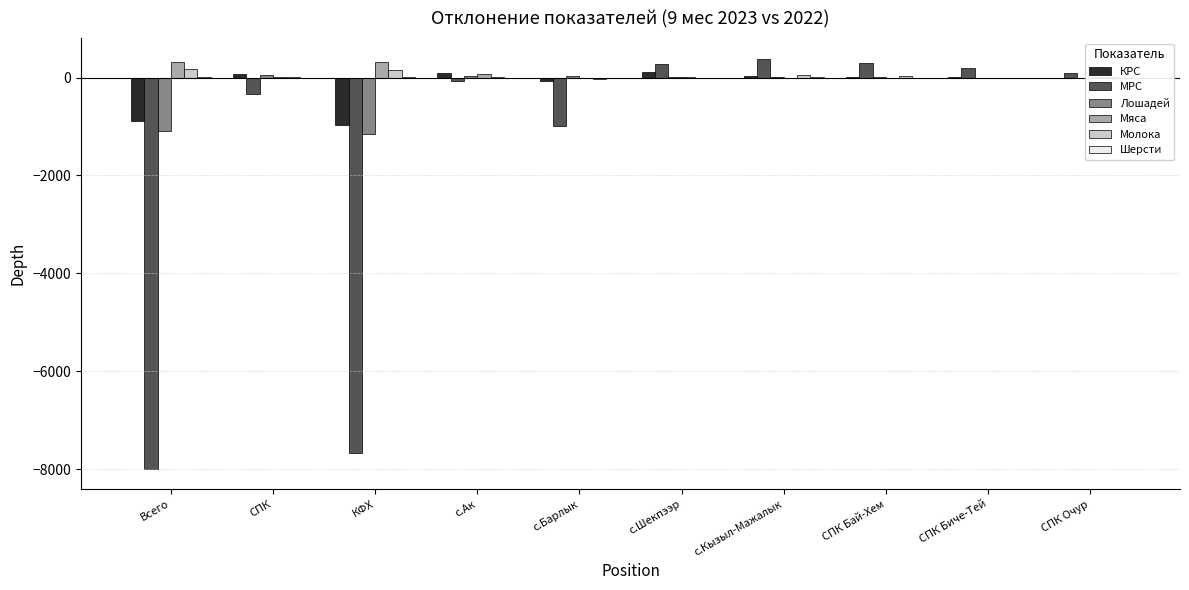

What is the greatest value displayed?

388.0